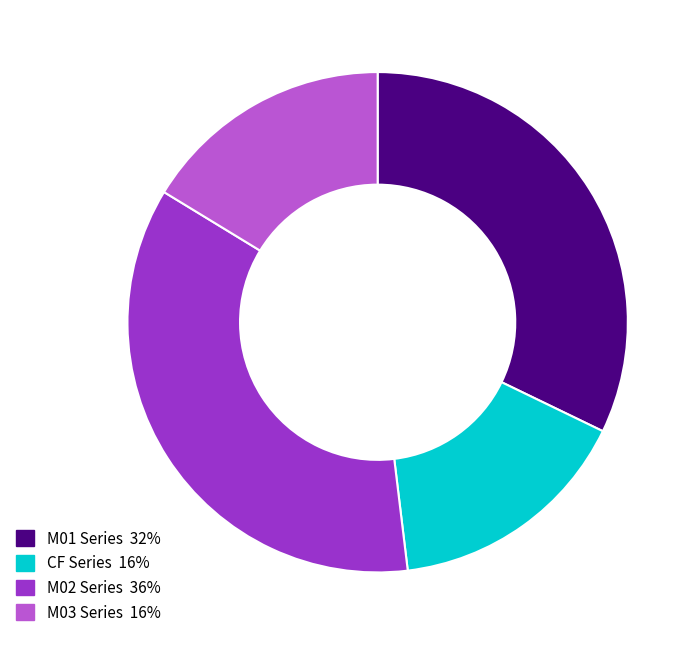

Does any single category account for the majority?

No